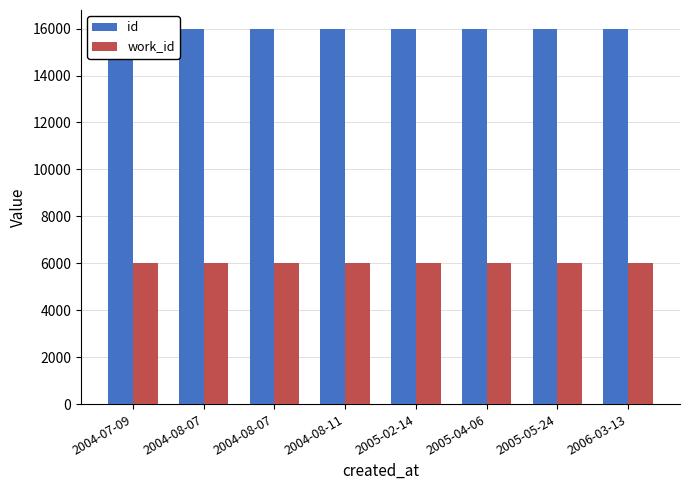

At which category does the chart reach its peak across all series?

2006-03-13